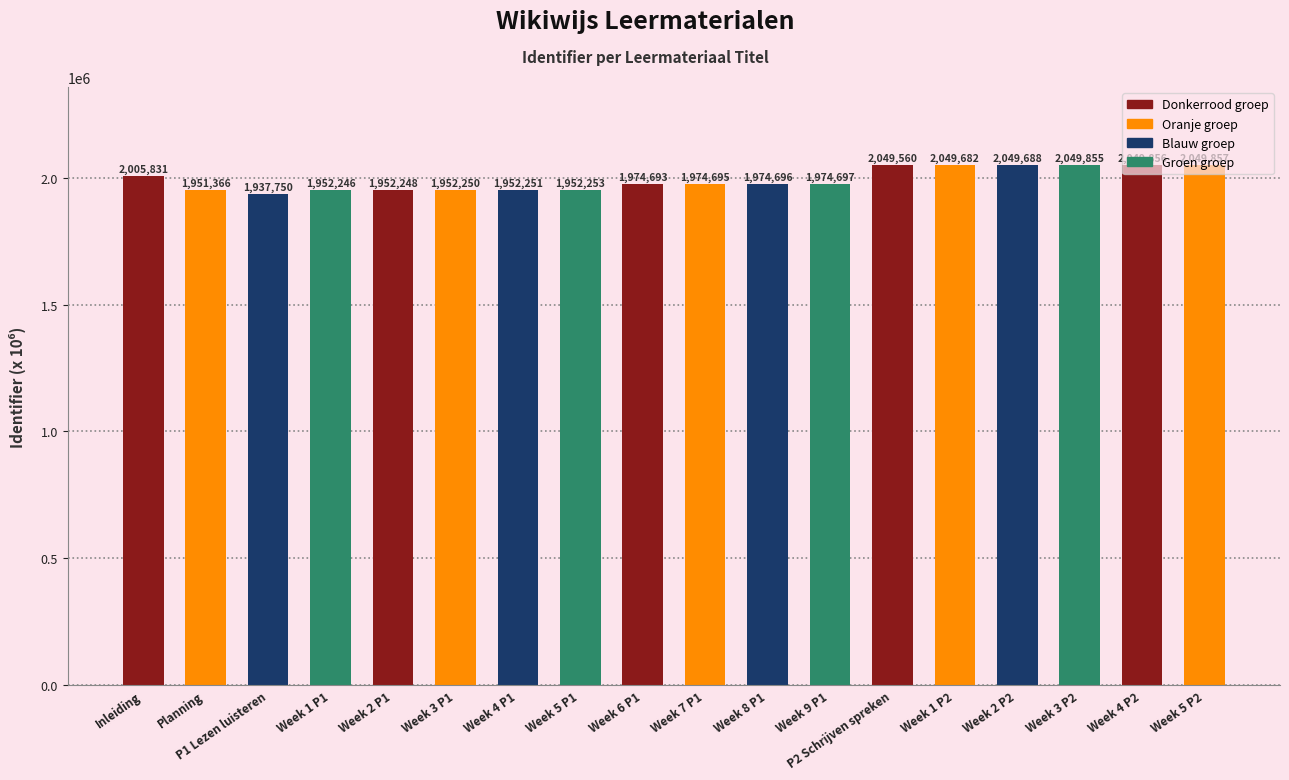

Which label corresponds to the smallest value in the chart?

P1 Lezen luisteren